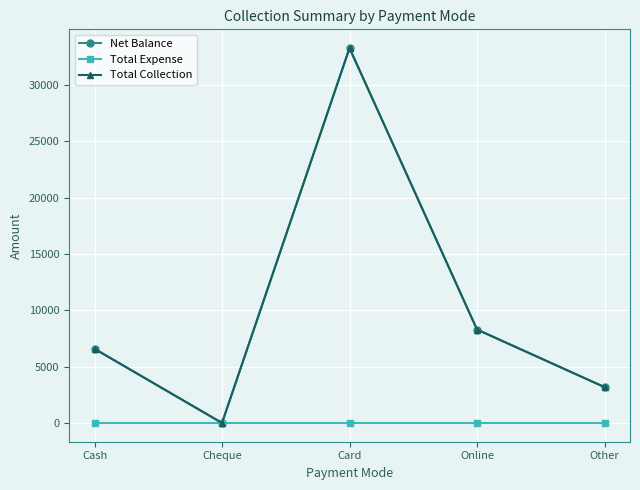

Does the chart have visible grid lines?

Yes